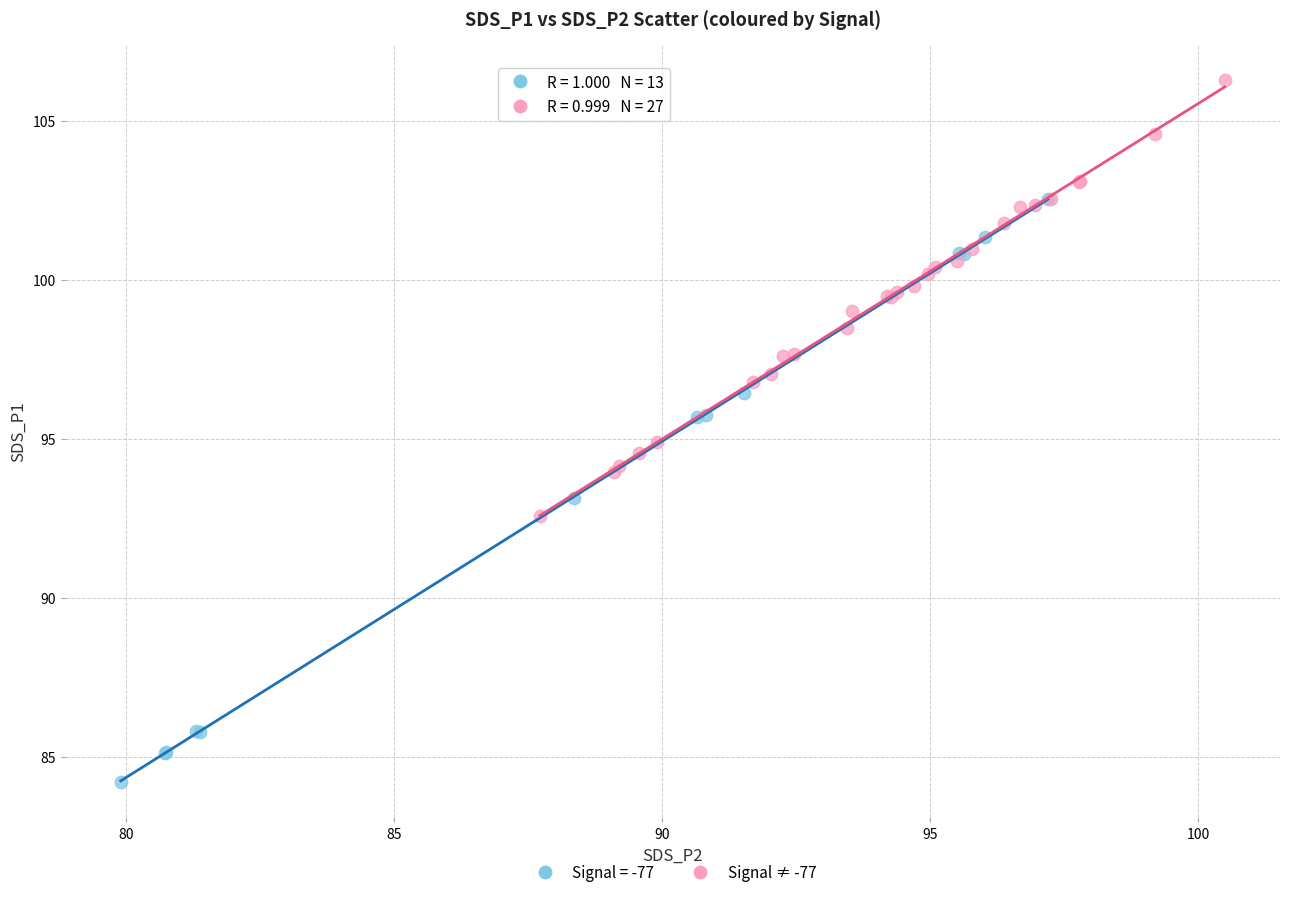

Which series reaches the minimum Y coordinate?

Signal = -77